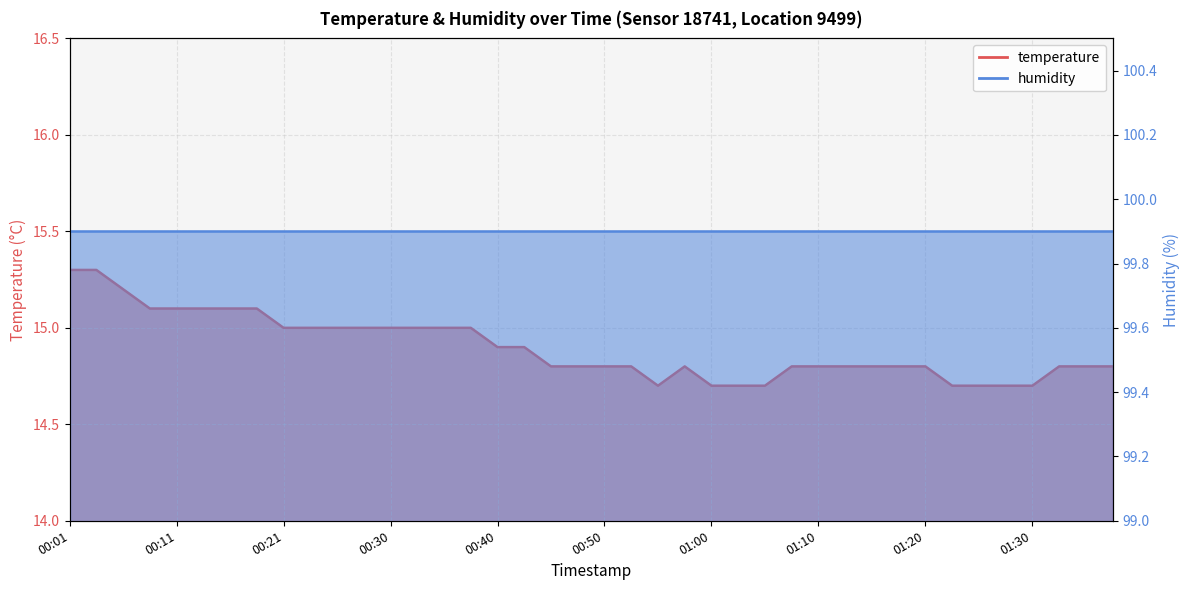

Reading right to left, extract all data points from this chart.

01:37=14.8	01:35=14.8	01:32=14.8	01:30=14.7	01:28=14.7	01:25=14.7	01:22=14.7	01:20=14.8	01:17=14.8	01:15=14.8	01:12=14.8	01:10=14.8	01:07=14.8	01:05=14.7	01:02=14.7	01:00=14.7	00:58=14.8	00:55=14.7	00:53=14.8	00:50=14.8	00:48=14.8	00:45=14.8	00:43=14.9	00:40=14.9	00:38=15.0	00:35=15.0	00:33=15.0	00:30=15.0	00:28=15.0	00:26=15.0	00:23=15.0	00:21=15.0	00:18=15.1	00:16=15.1	00:13=15.1	00:11=15.1	00:08=15.1	00:06=15.2	00:03=15.3	00:01=15.3